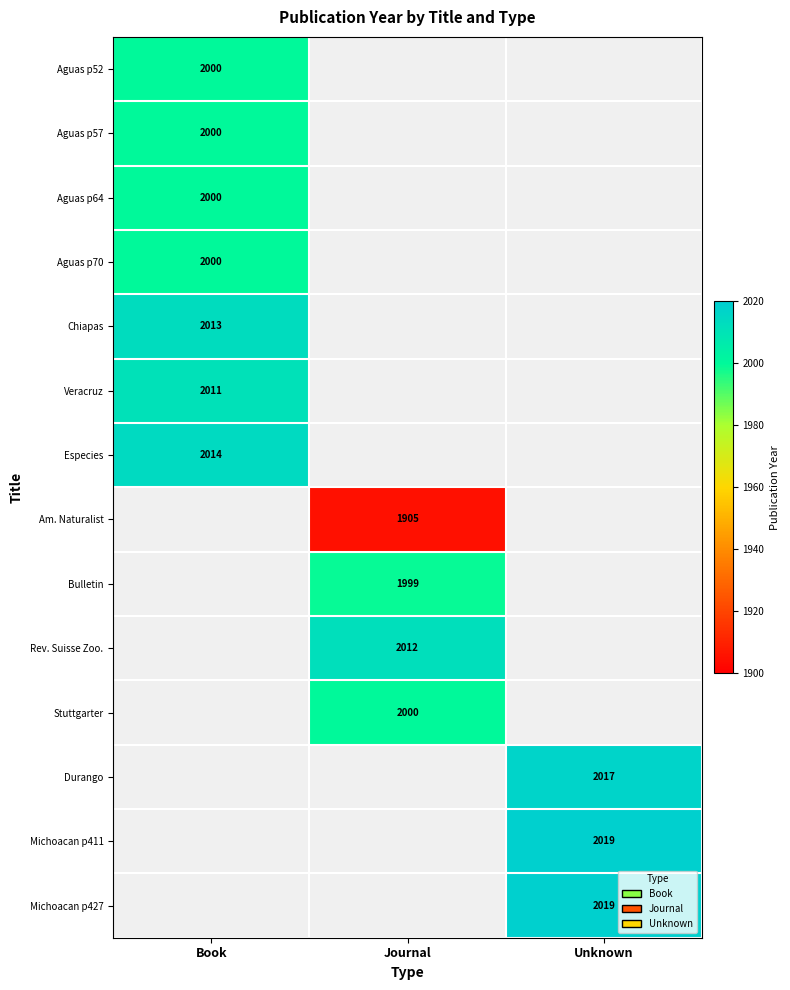

Is it true that Am. Naturalist equals 636 at Journal?

False